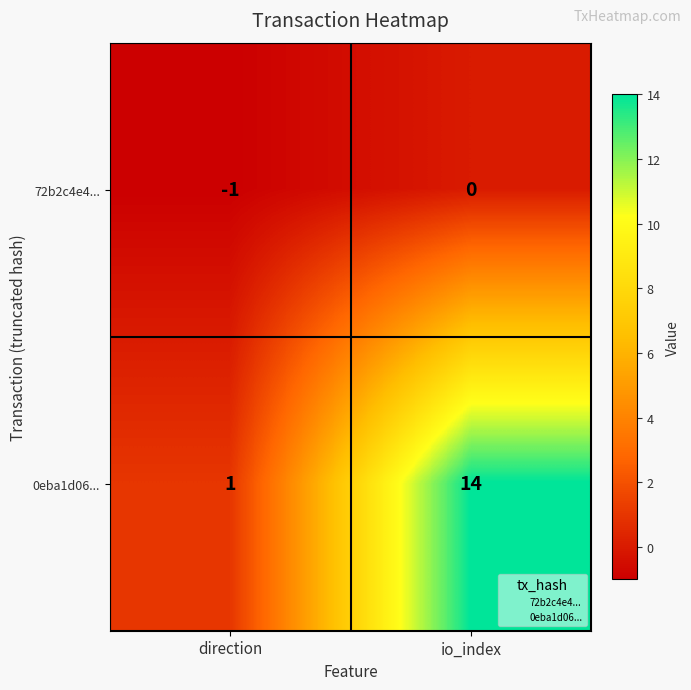

Which series has the largest total across all categories?

0eba1d06...